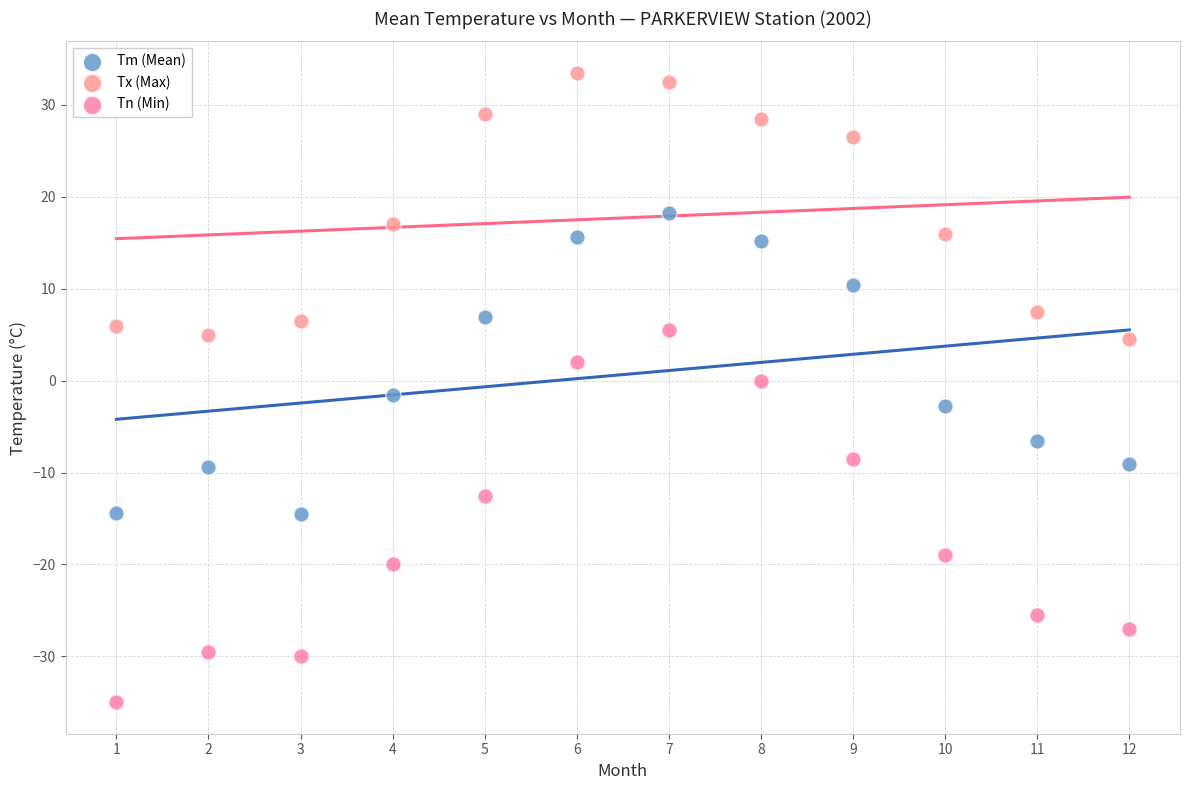

What are all the series names shown in the legend?

Tm (Mean), Tx (Max), Tn (Min)